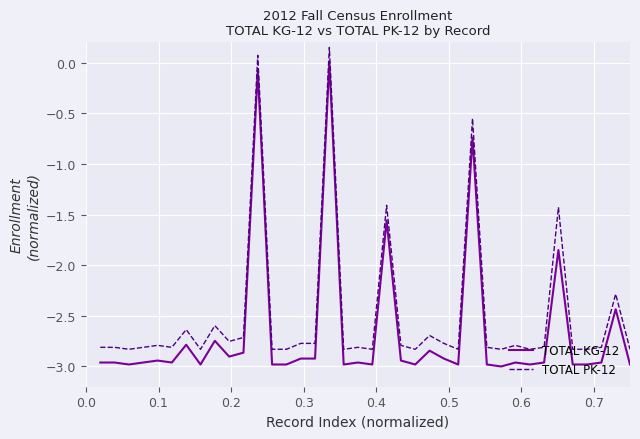

Rank the series by their maximum value, from highest to lowest.

TOTAL PK-12, TOTAL KG-12